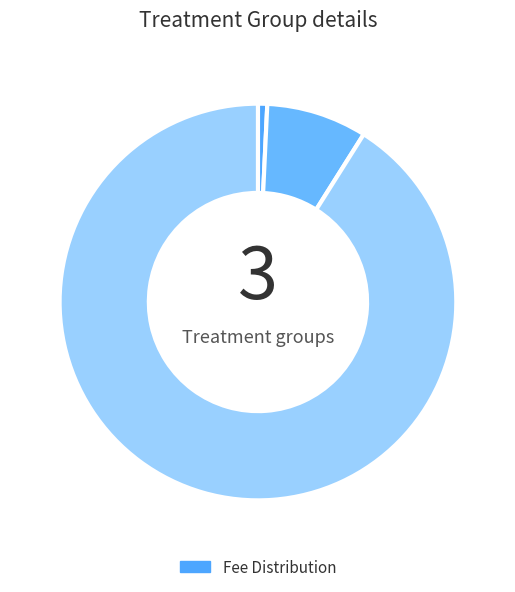

How many segments does this pie chart have?

3